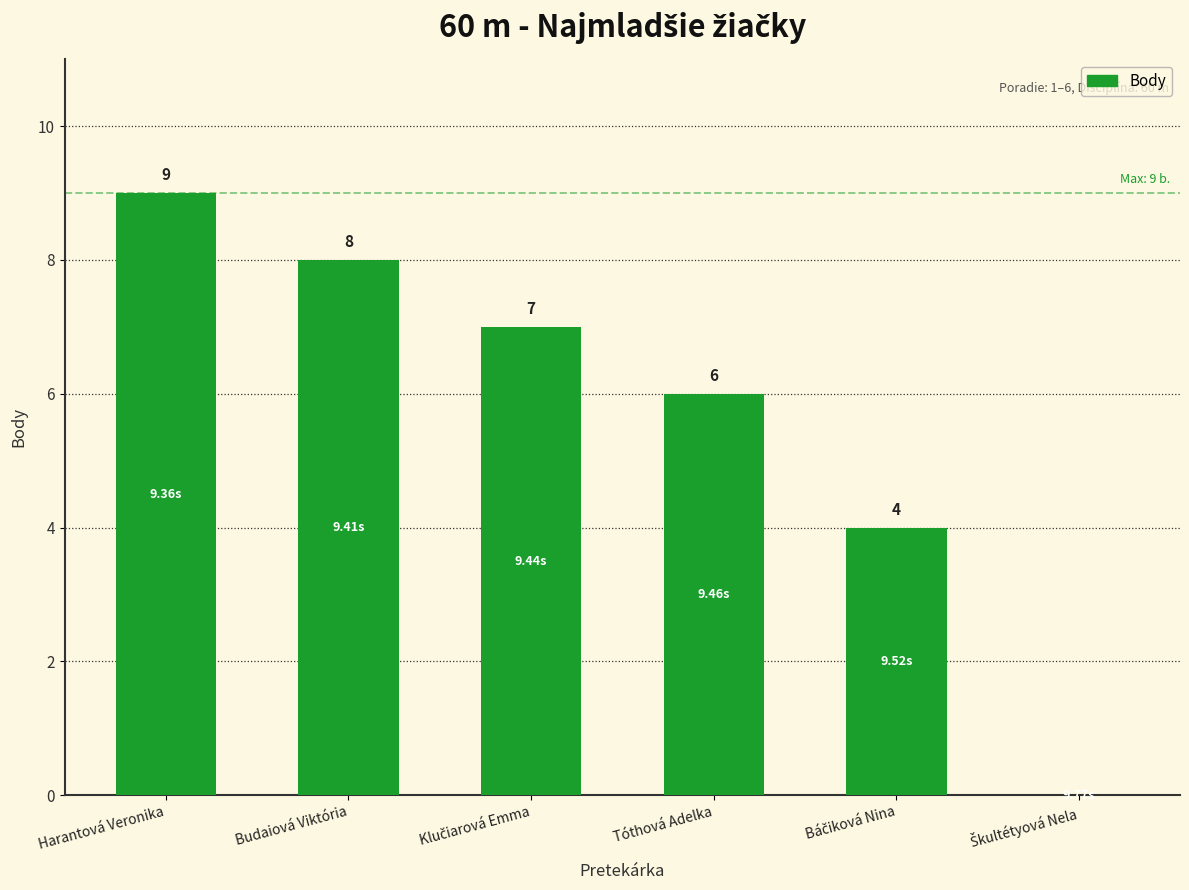

Reading left to right, extract all data points from this chart.

9	8	7	6	4	0